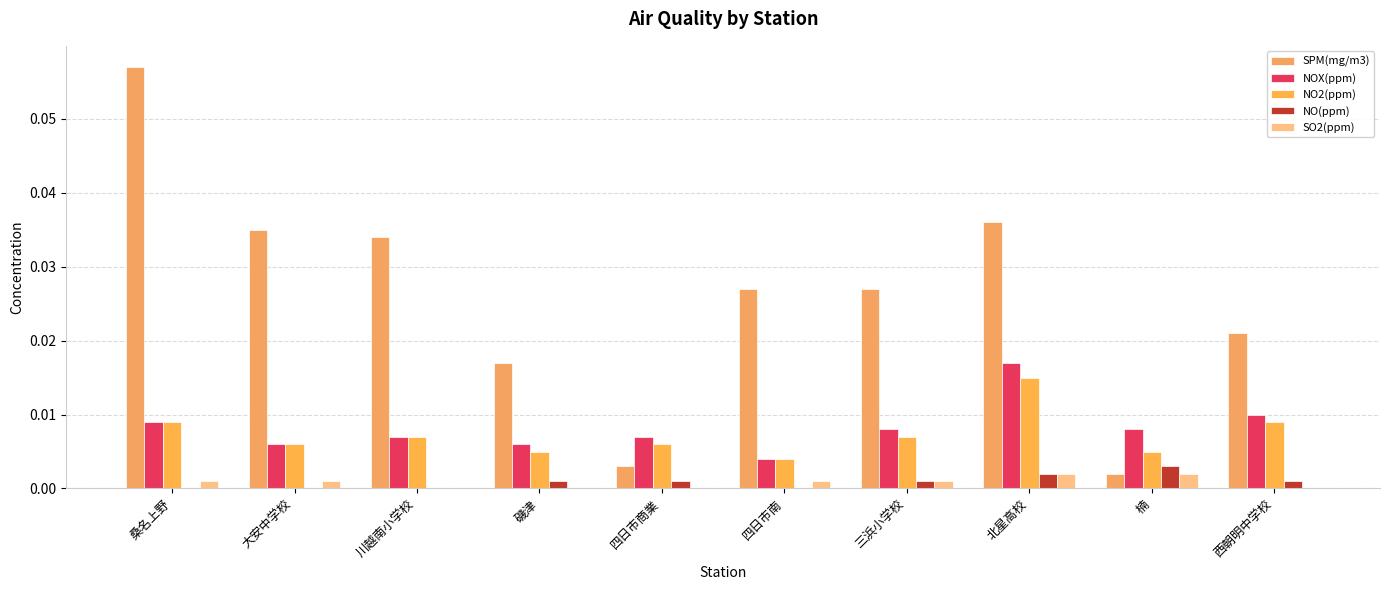

At which label is SO2(ppm) closest to 0?

川越南小学校